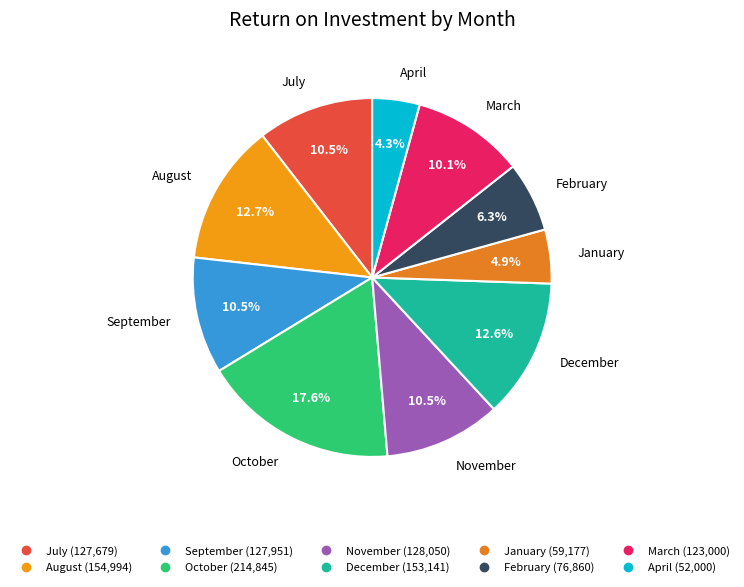

Between August and January, which is larger?

August